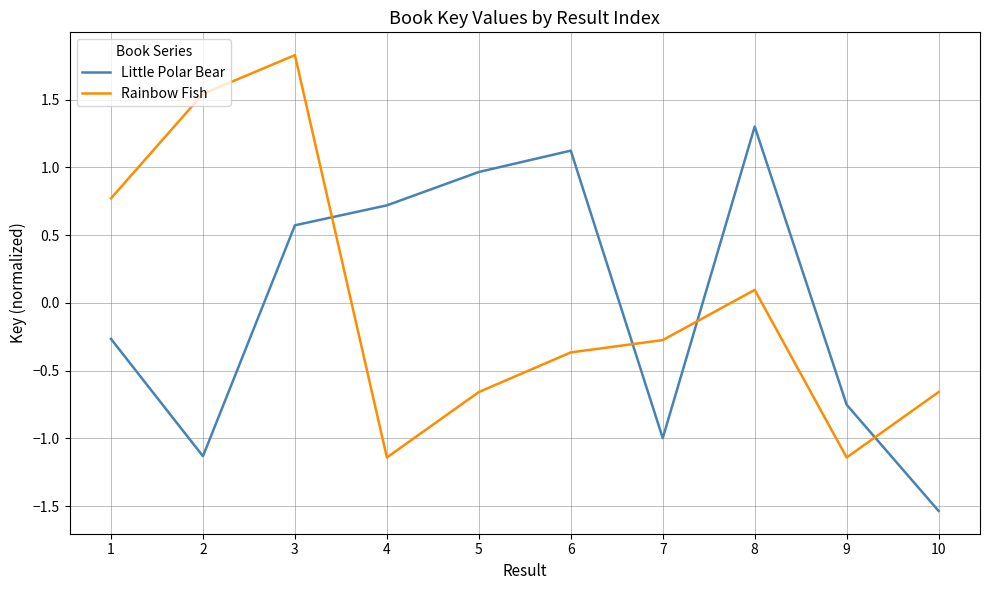

After their last crossing, which series has the higher values: Rainbow Fish or Little Polar Bear?

Rainbow Fish